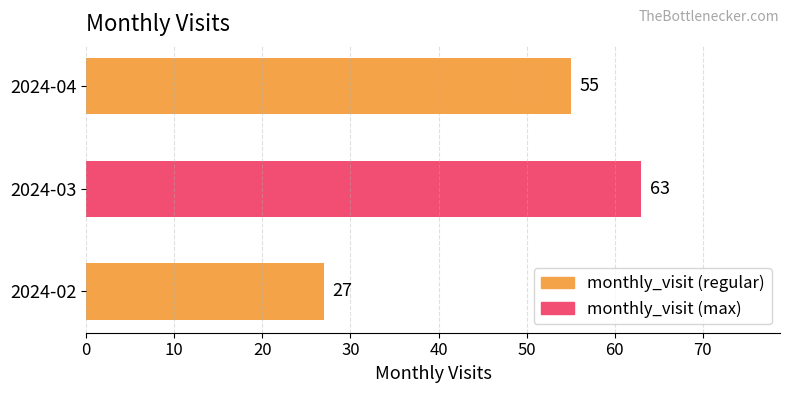

Are the bars horizontal?

Yes